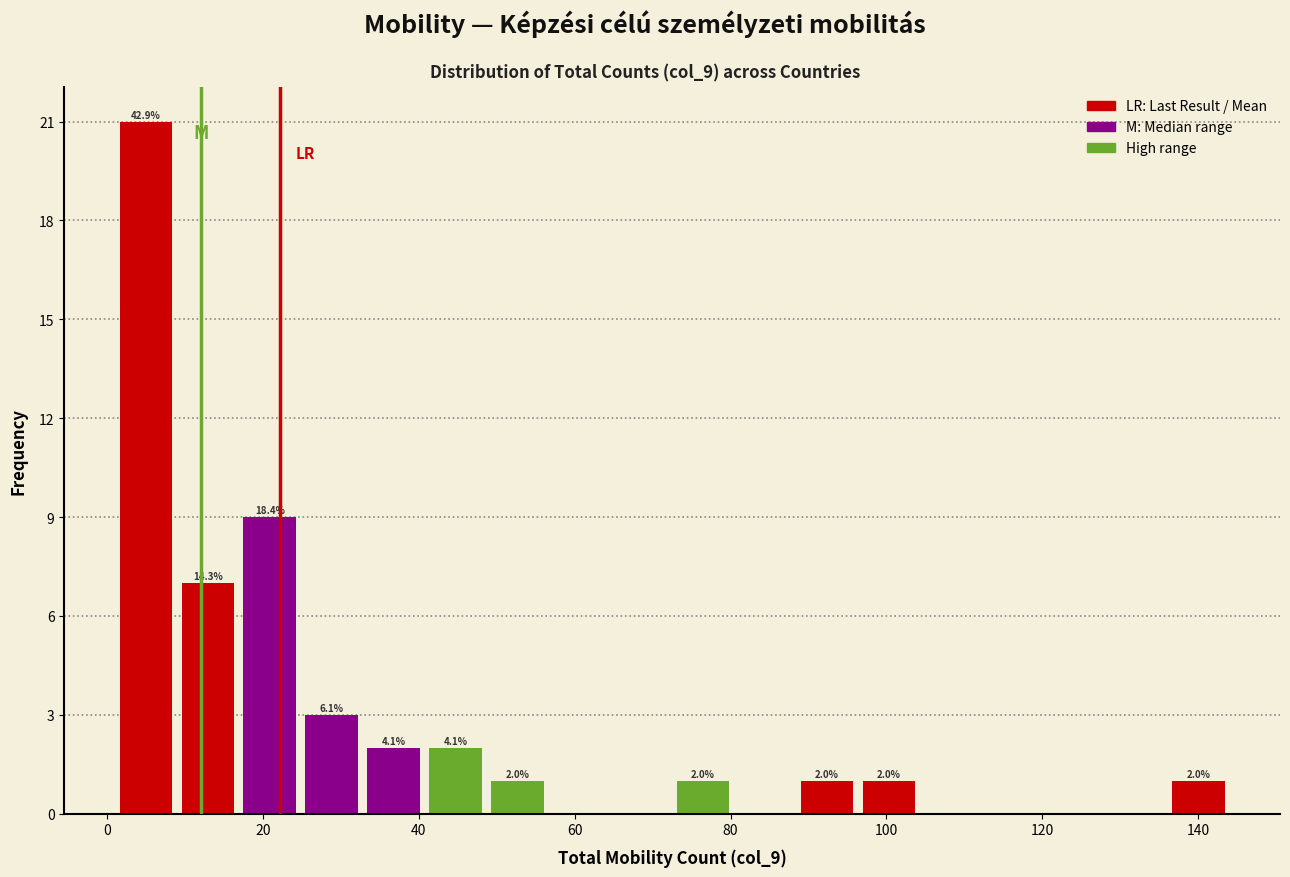

Around what value on the x-axis is the tallest bar? Give the approximate position of its centre, as read against the axis.

4